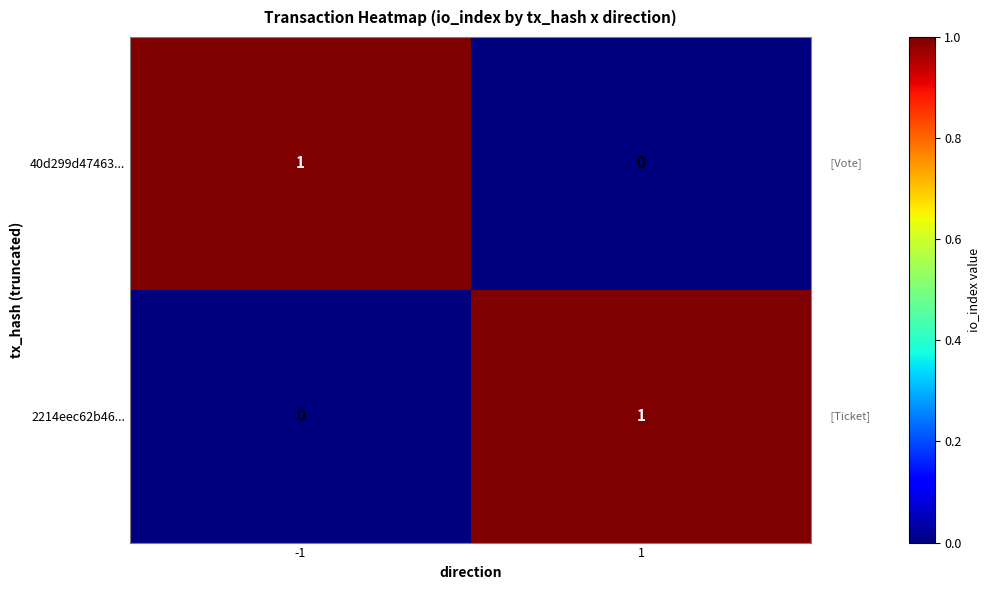

Rank the series at -1 from highest to lowest value.

40d299d47463..., 2214eec62b46...